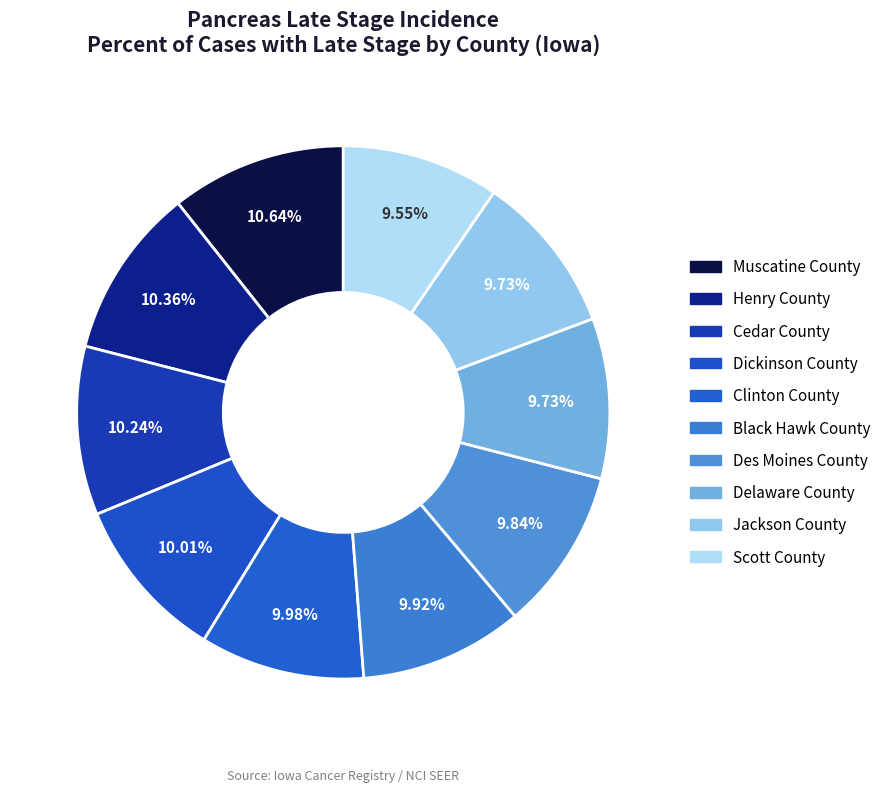

What percentage is the Delaware County slice, to the nearest percent?

10%